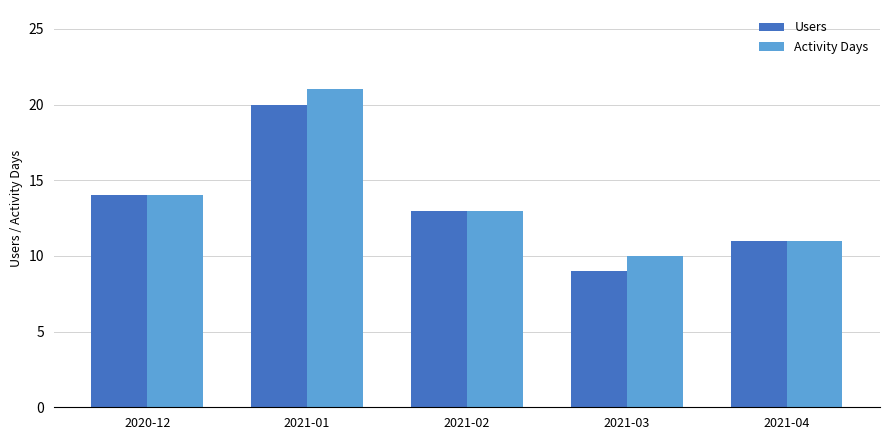

At which label does Activity Days reach its peak?

2021-01